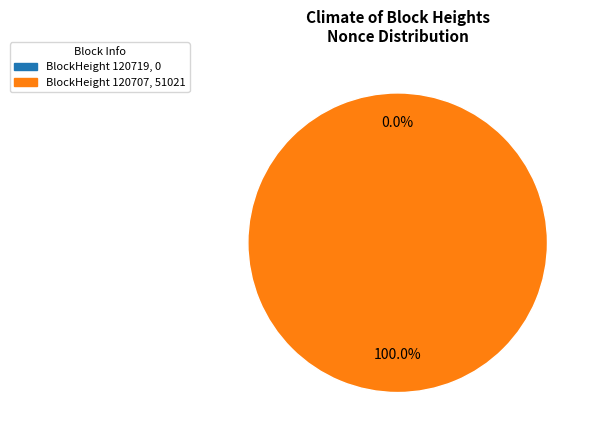

True or false: 120707 accounts for 100% of the total.

True